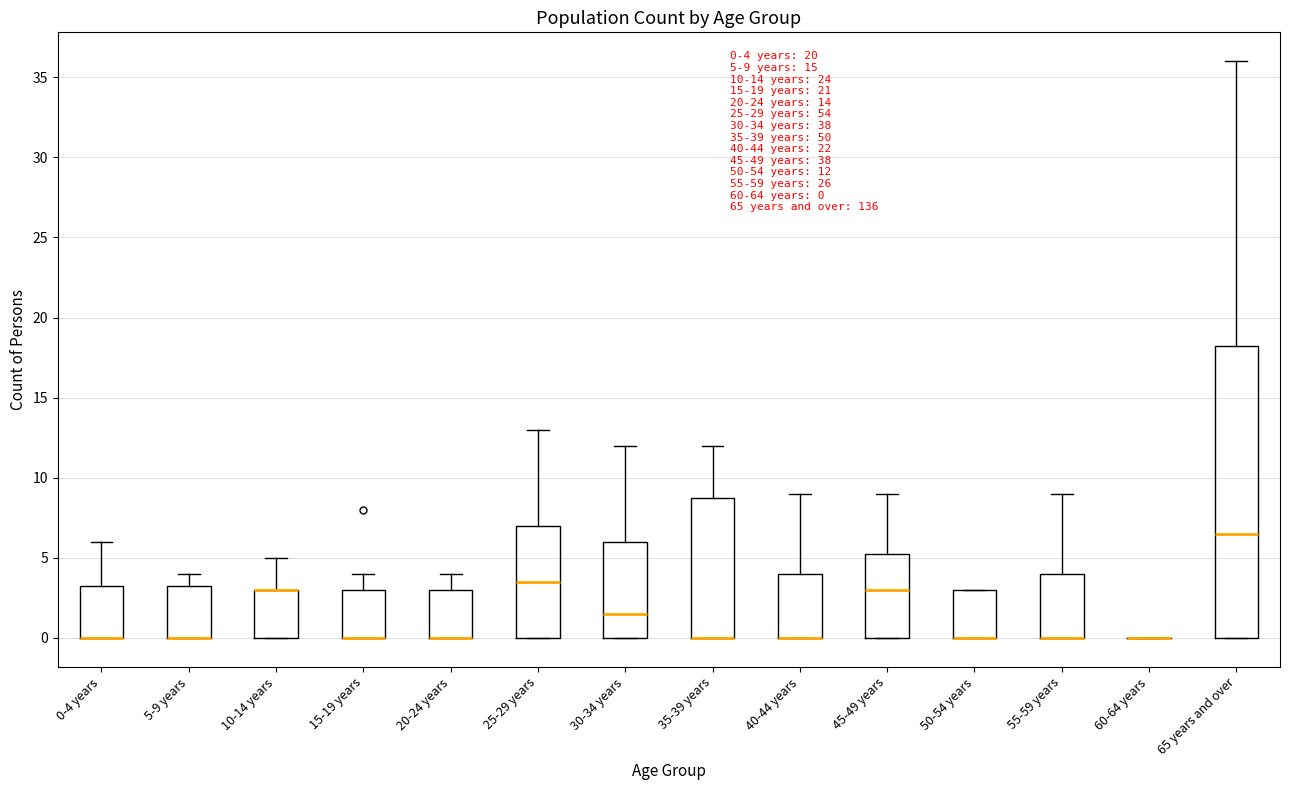

Which box is the tallest, from its lower edge to its upper edge?

65 years and over